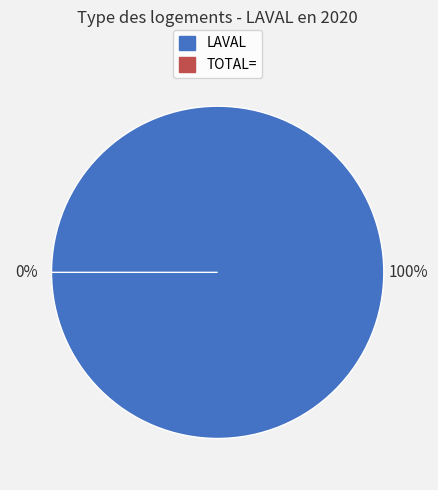

To the nearest percent, what is the average slice percentage?

50%